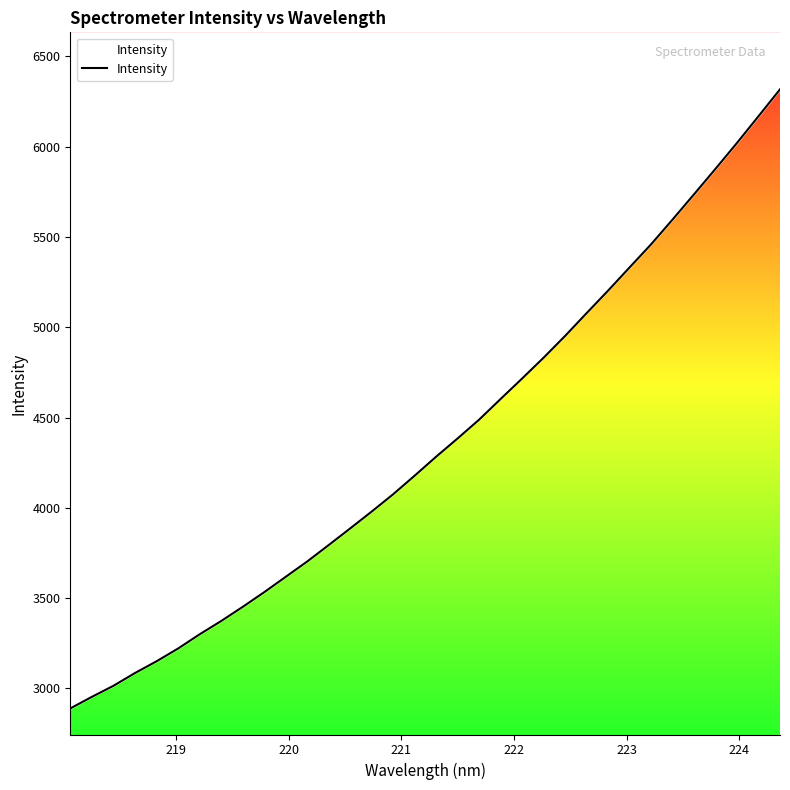

What is the smallest value displayed?

2888.8